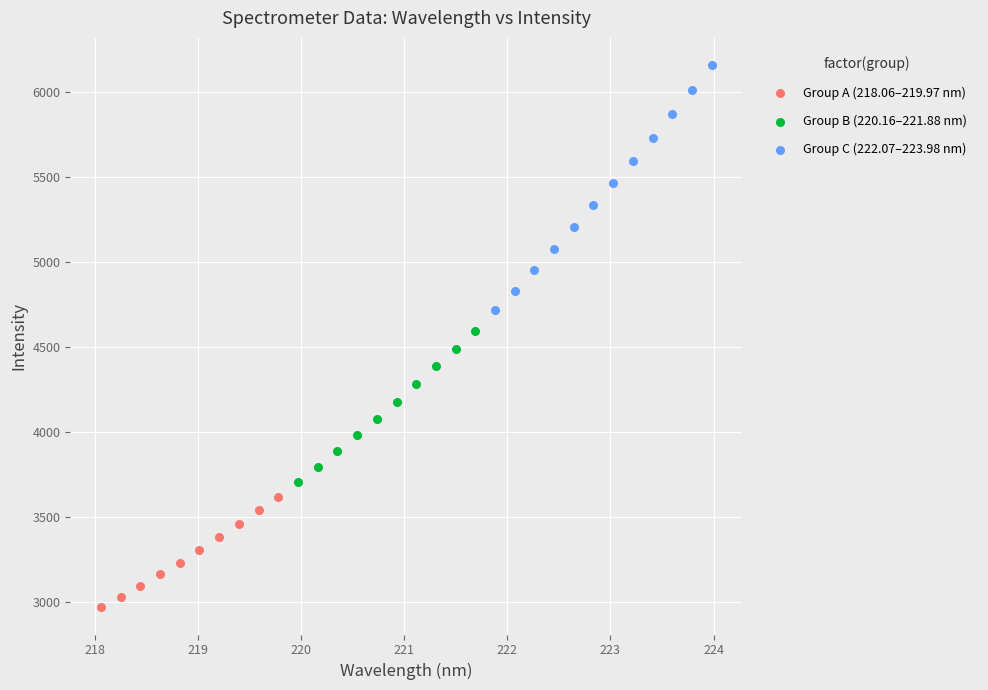

What are all the series names shown in the legend?

Group A (218.06–219.97 nm), Group B (220.16–221.88 nm), Group C (222.07–223.98 nm)